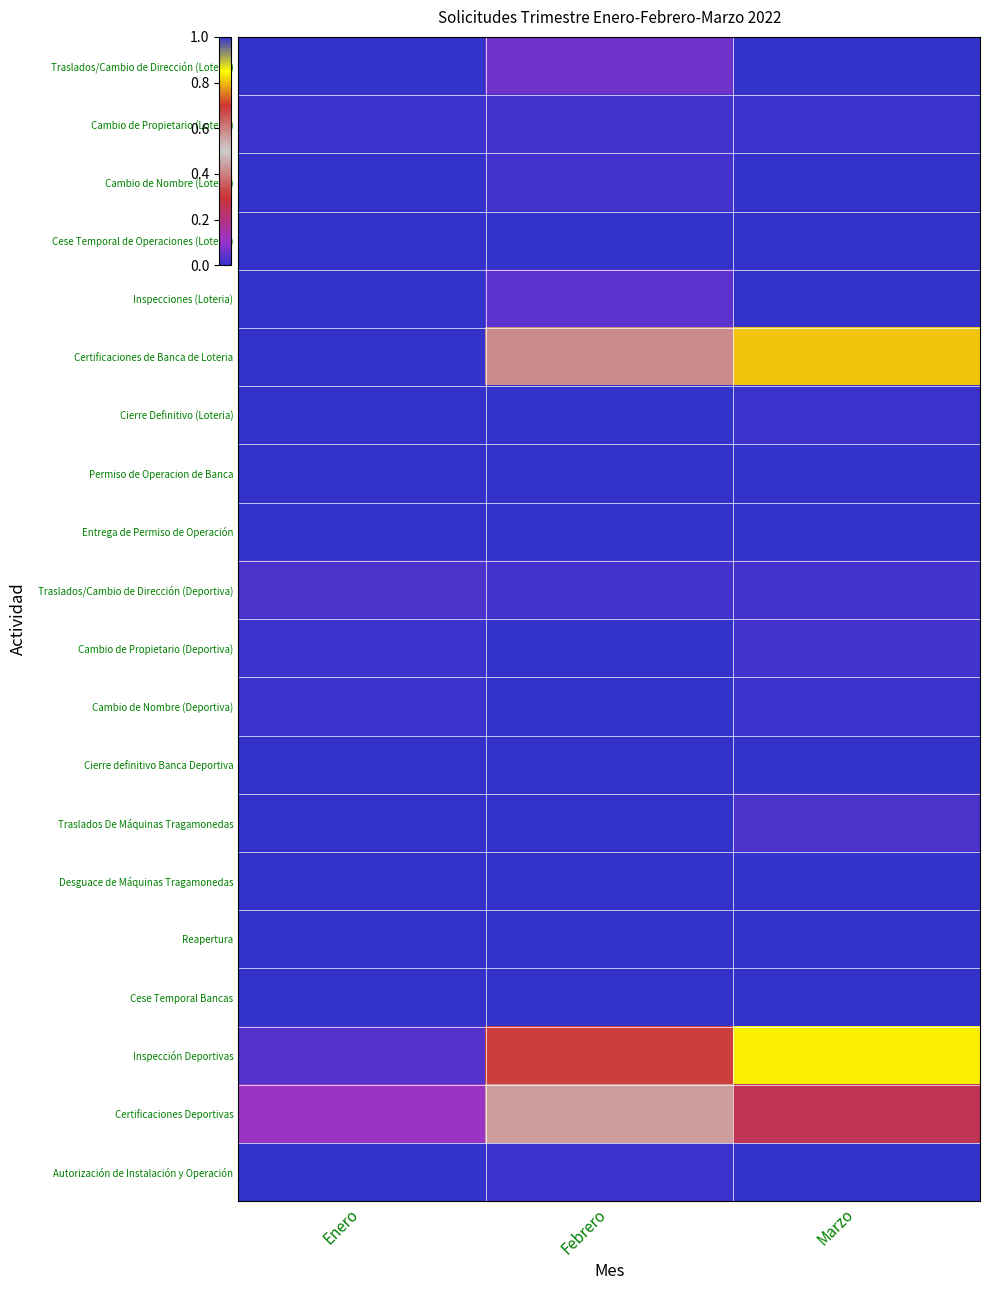

Between Marzo and Enero, which is larger?

Marzo